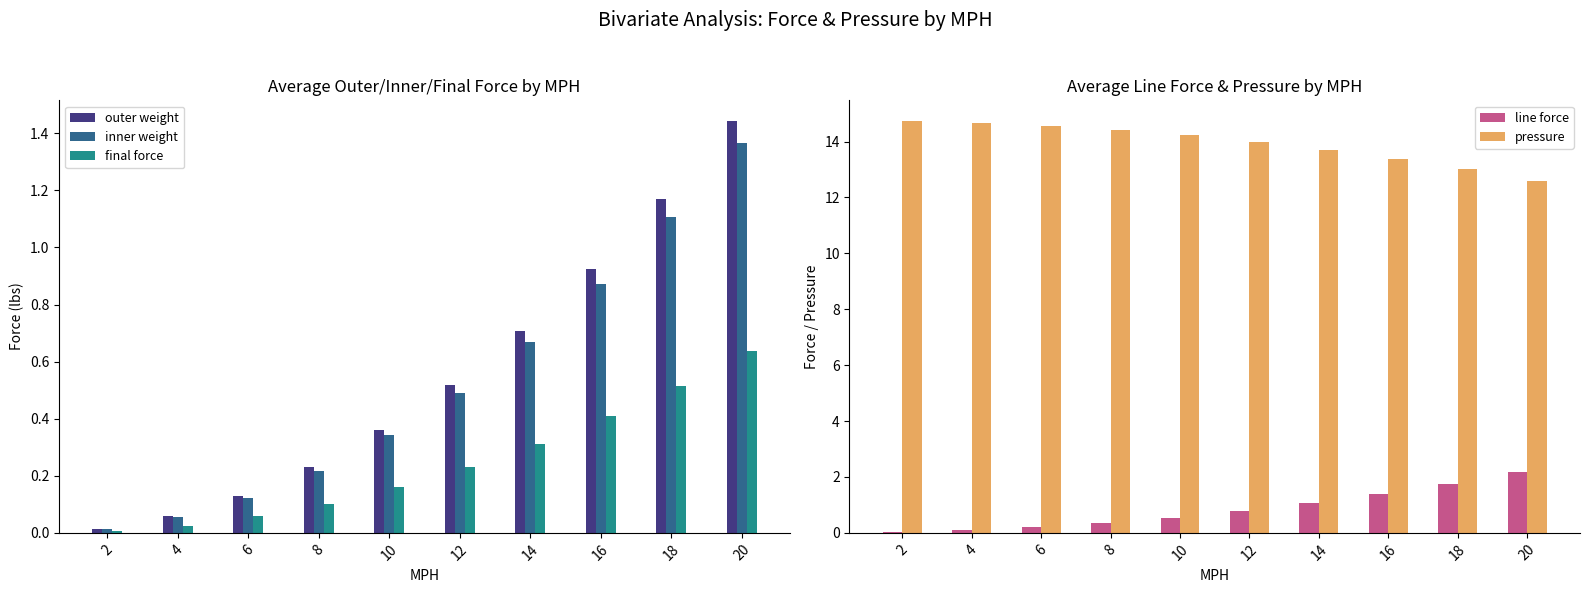

Which has a higher value, 8 or 2?

8